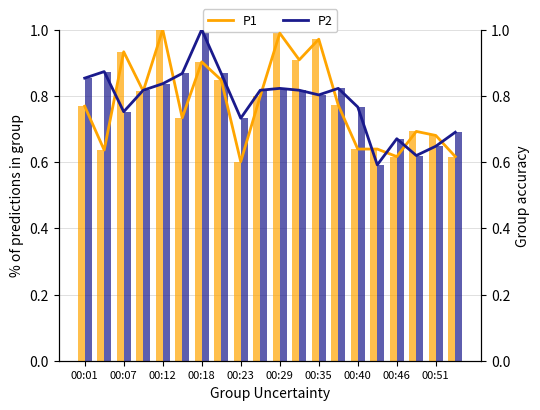

Is the value of P1 at 19 greater than the value of P2 at 15?

Yes